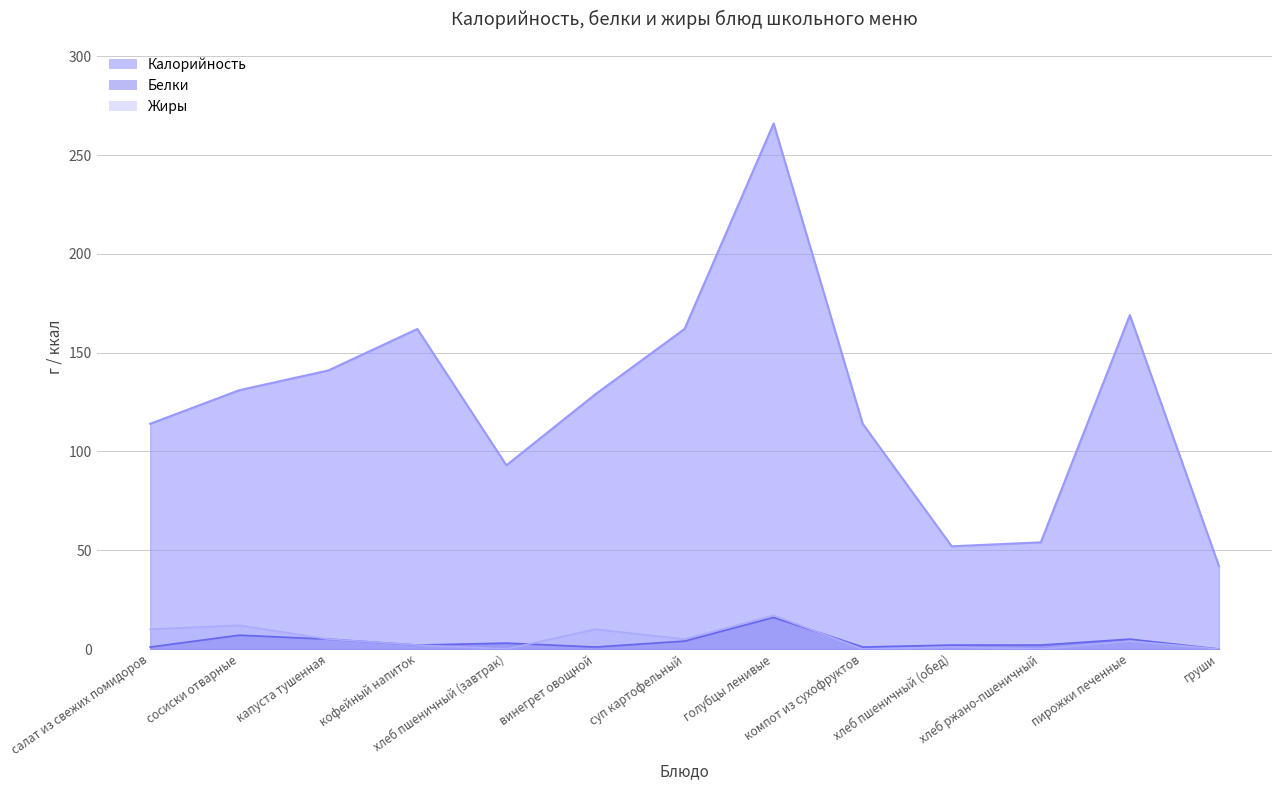

Which has a higher value, пирожки печенные or хлеб пшеничный (завтрак)?

пирожки печенные